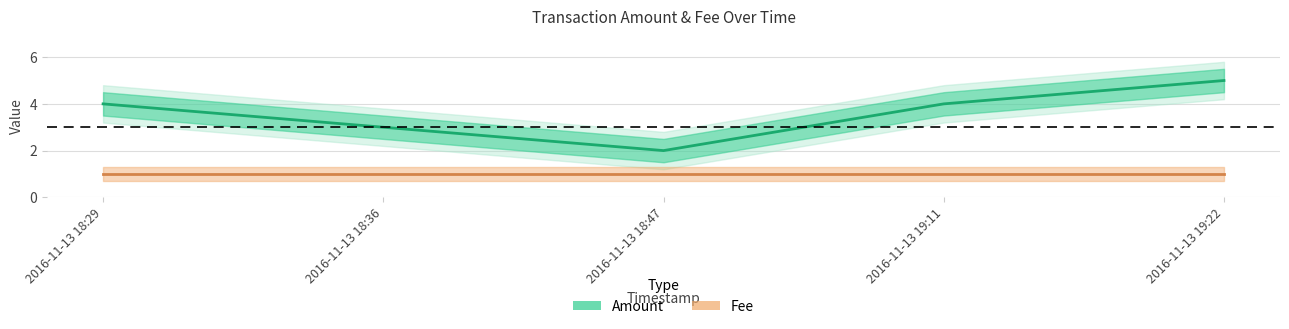

What position from the left is 2016-11-13 18:36?

2